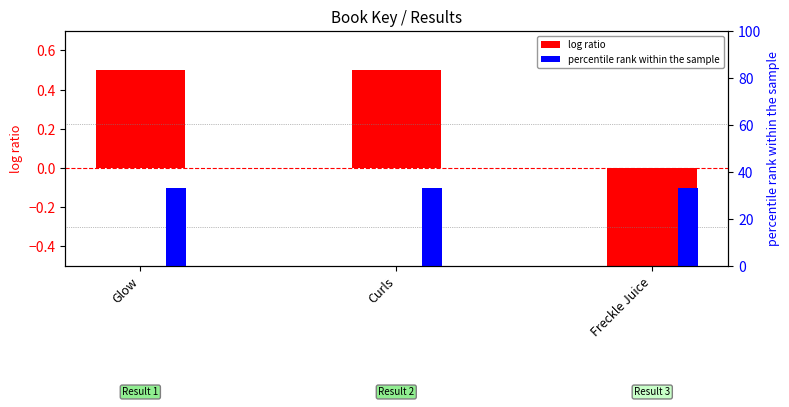

What is the minimum value shown in the chart?

-1.0